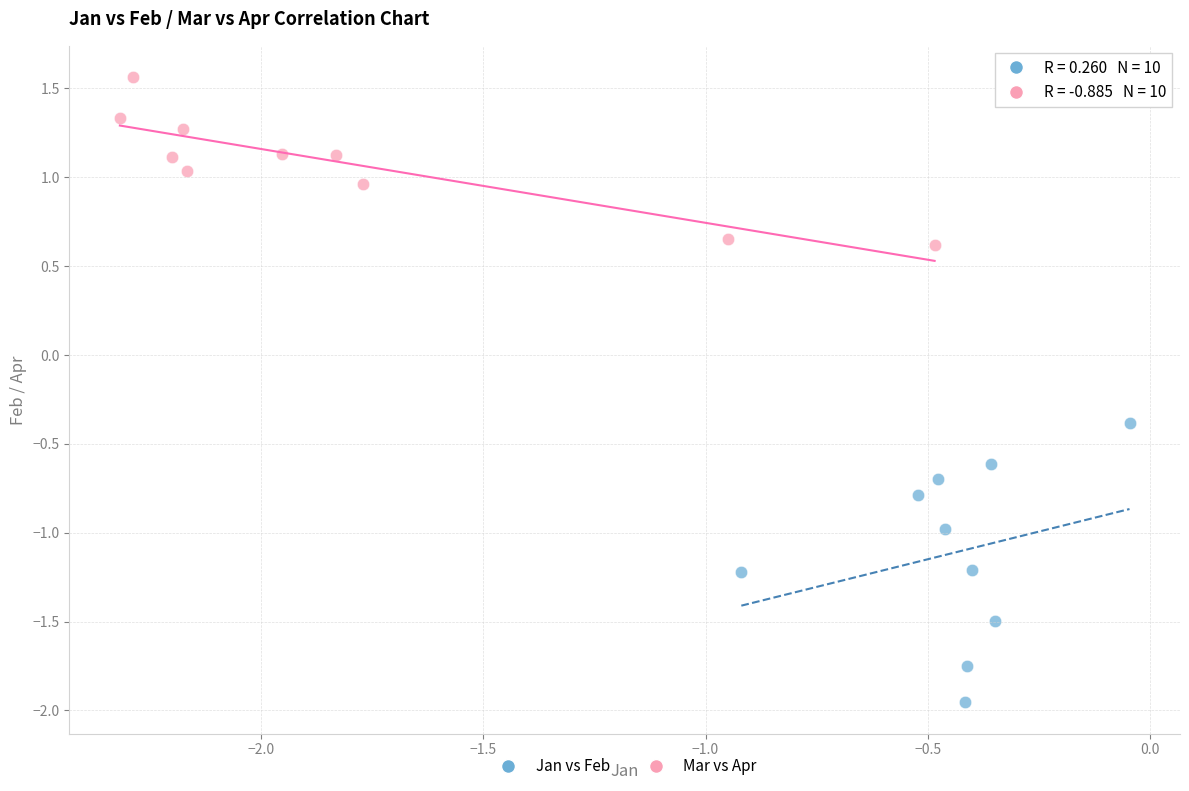

Which series reaches the maximum Y coordinate?

Mar vs Apr